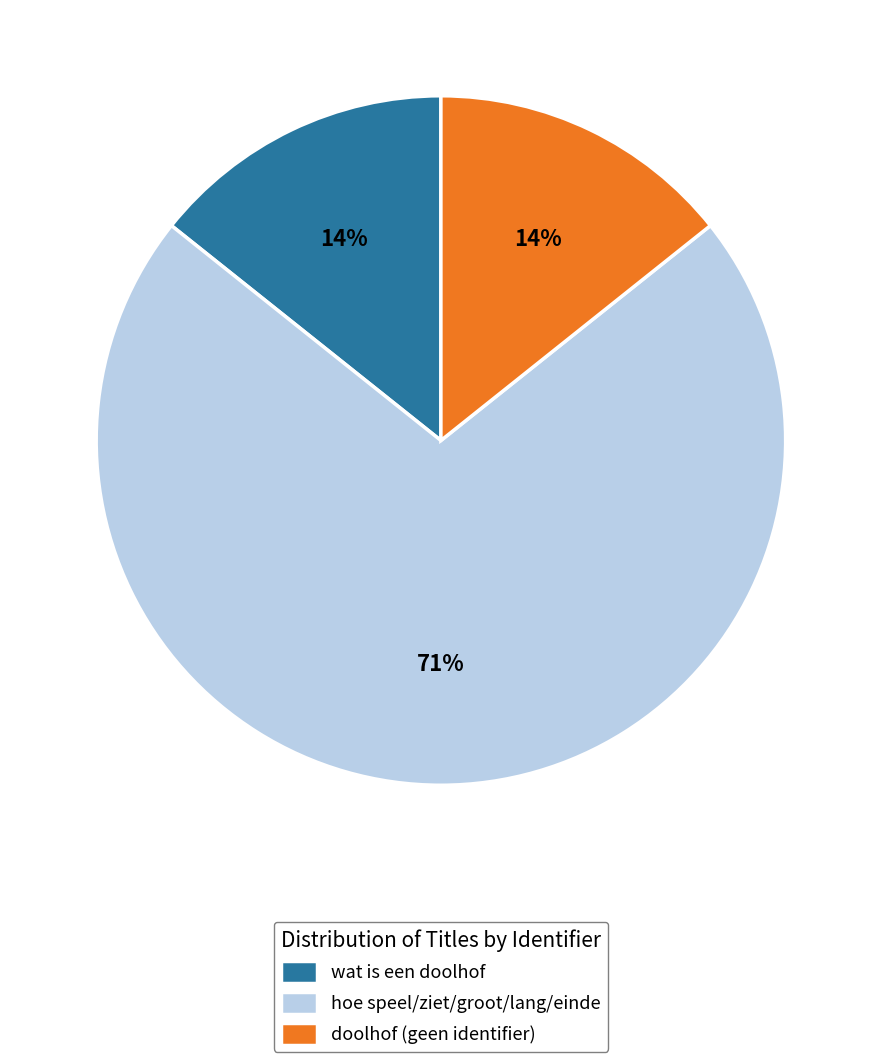

To the nearest percent, what is the combined percentage of doolhof (geen identifier) and hoe speel/ziet/groot/lang/einde?

86%